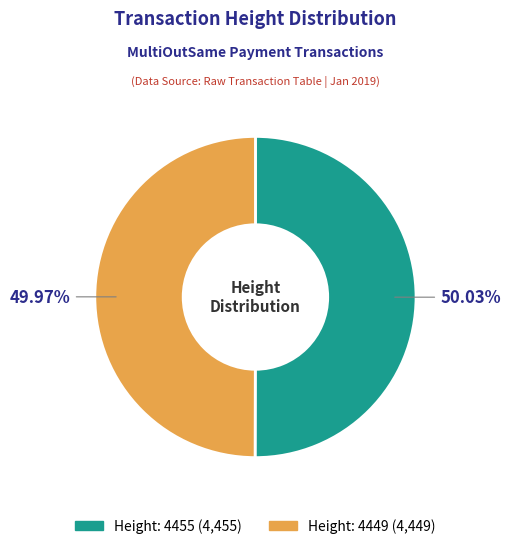

The Height: 4455 slice represents 50% of the pie. True or false?

True